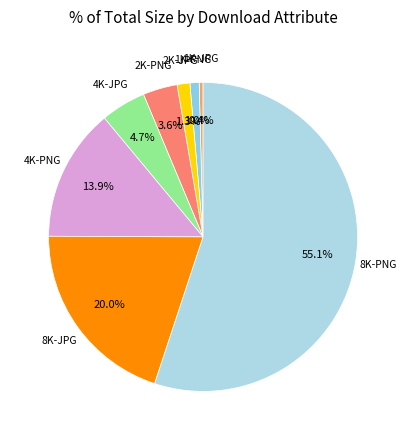

What is the ratio of the value at 8K-PNG to the value at 2K-PNG?

15.3